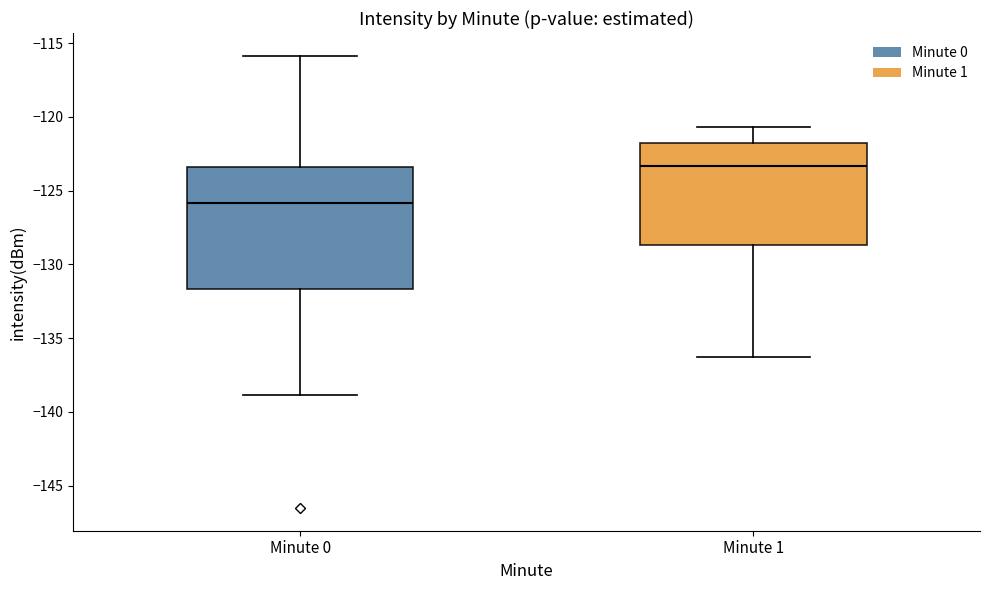

Which box is the tallest, from its lower edge to its upper edge?

Minute 0